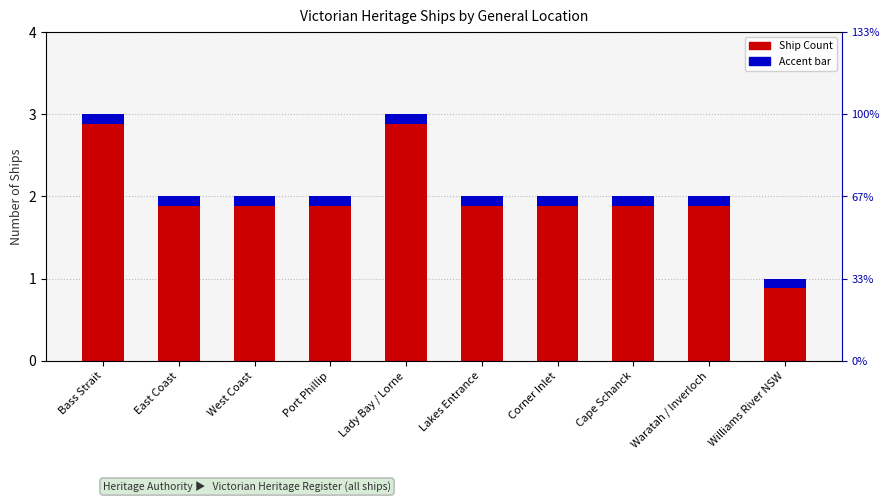

Between East Coast and Corner Inlet, which is larger?

East Coast